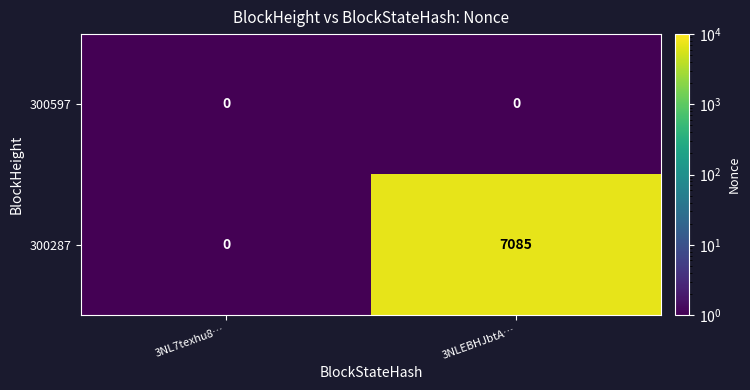

Reading left to right, list all the values displayed in this chart.

300597: 3NL7texhu8…=0	3NLEBHJbtA…=0
300287: 3NL7texhu8…=0	3NLEBHJbtA…=7085